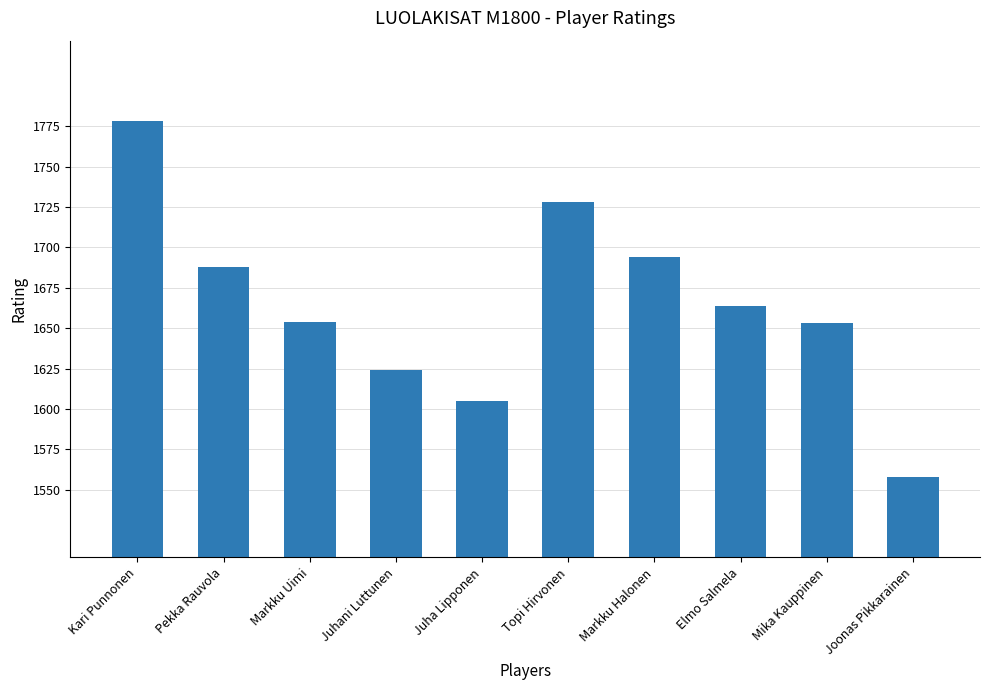

The chart shows a value of 1558 at Joonas Pikkarainen. True or false?

True